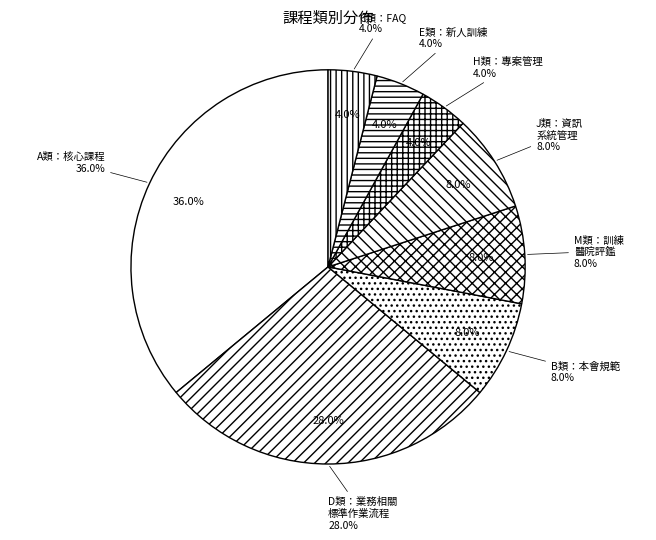

Which slice is the smallest?

H類：專案管理